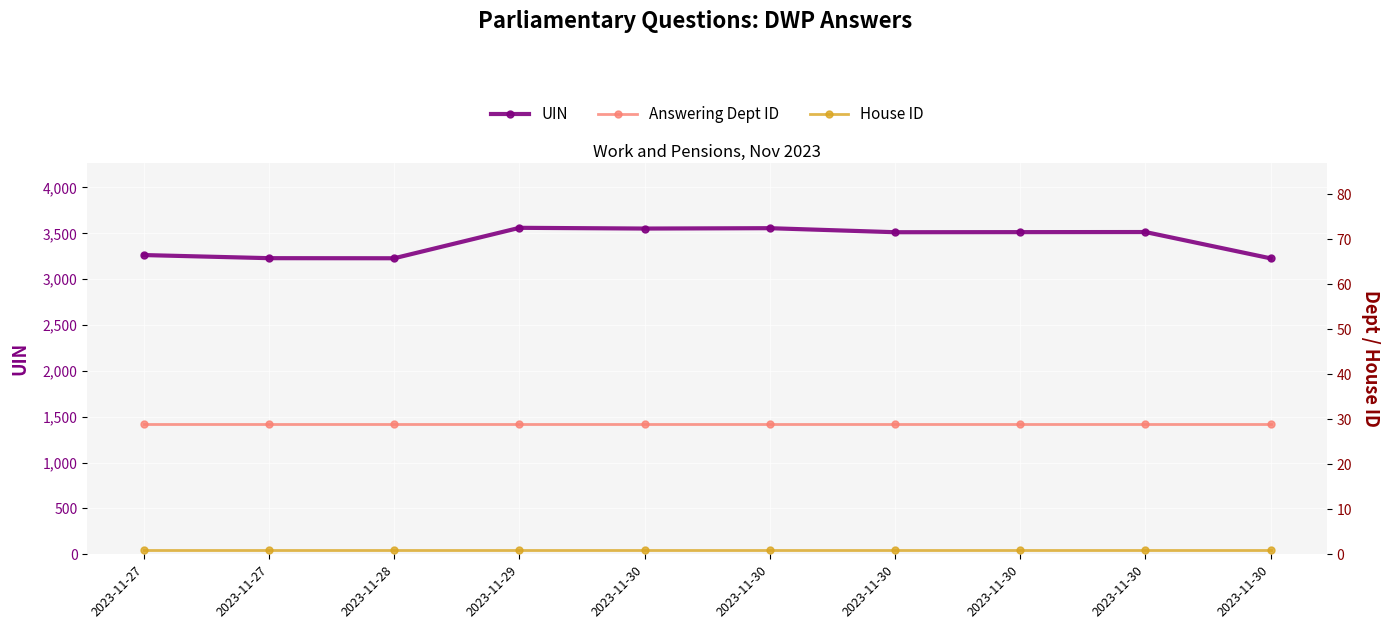

Reading left to right, what are all the values shown in this chart?

UIN: 3263	3229	3228	3560	3552	3556	3512	3513	3514	3227
Answering Dept ID: 29	29	29	29	29	29	29	29	29	29
House ID: 1	1	1	1	1	1	1	1	1	1